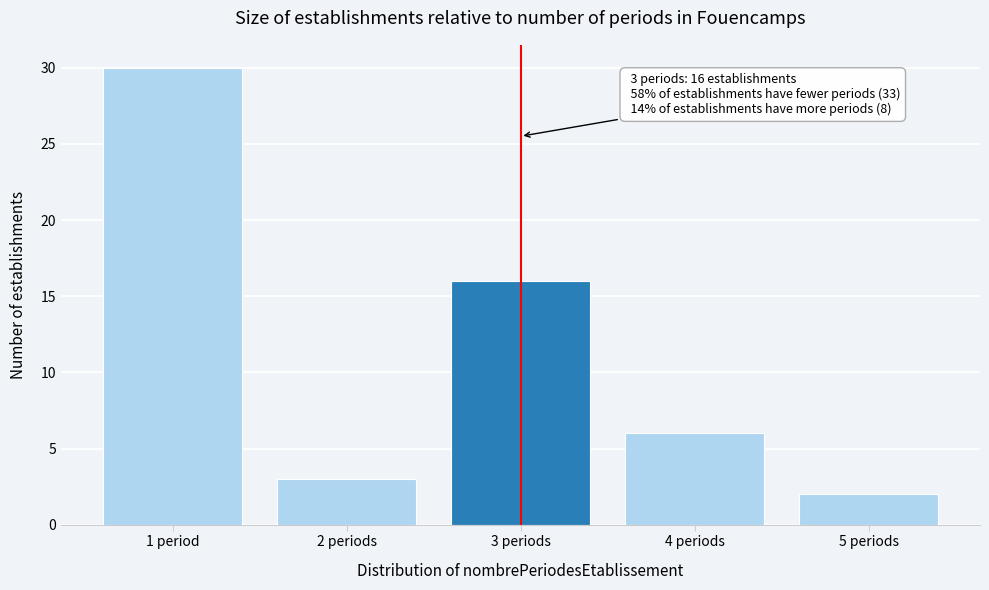

Reading left to right, what are all the values shown in this chart?

1 period=30	2 periods=3	3 periods=16	4 periods=6	5 periods=2